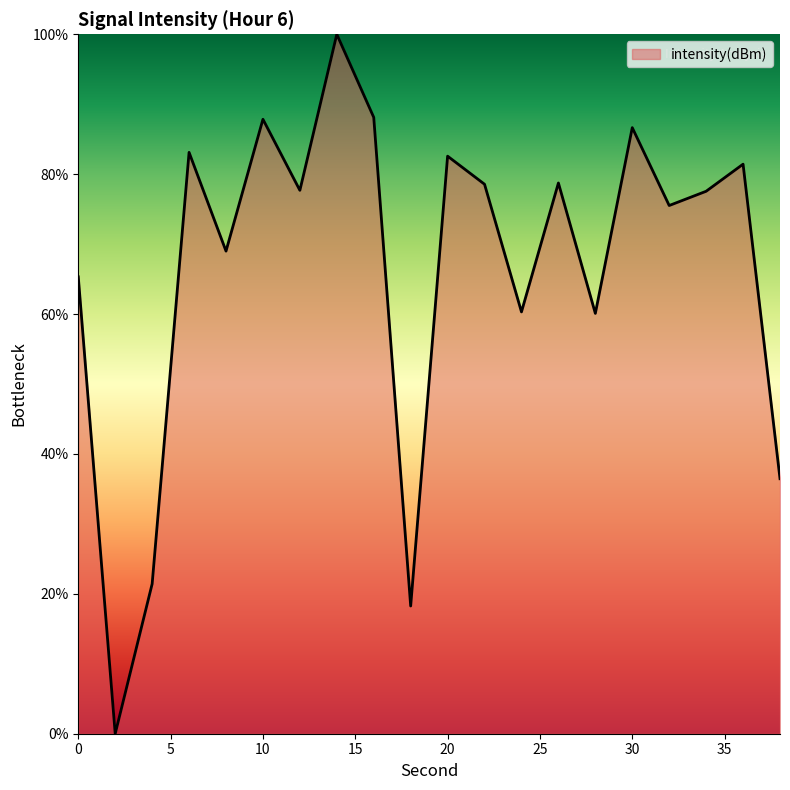

What is the maximum value shown in the chart?

100.0